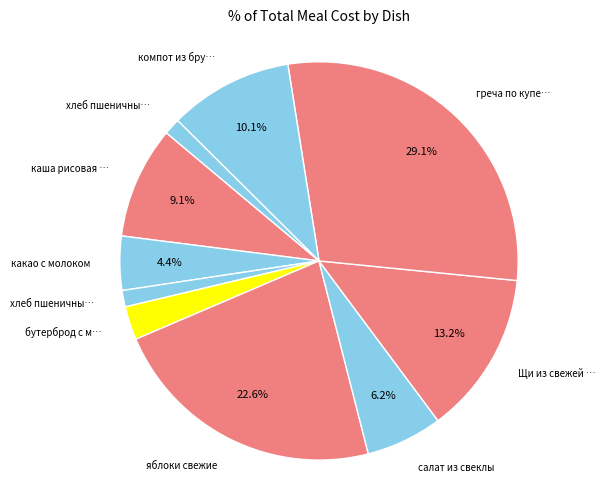

How many segments does this pie chart have?

10